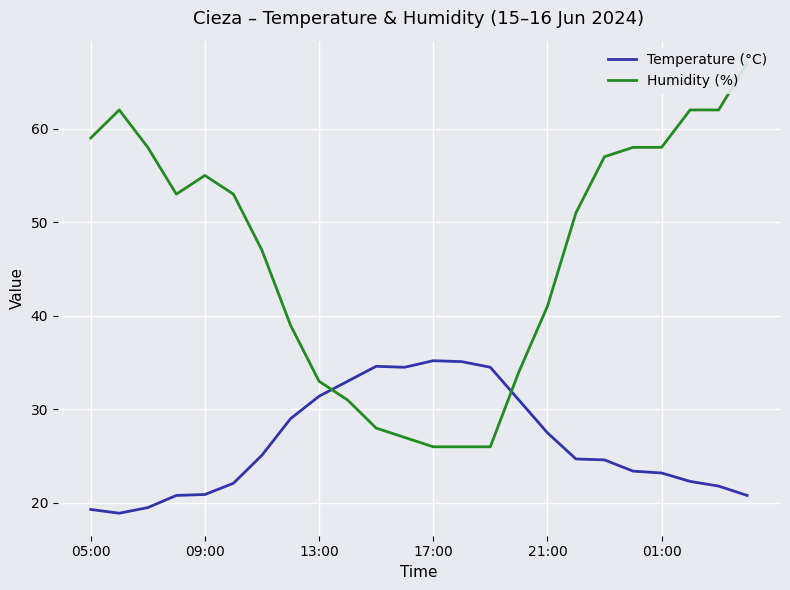

Rank the series by their maximum value, from lowest to highest.

Temperature (°C), Humidity (%)